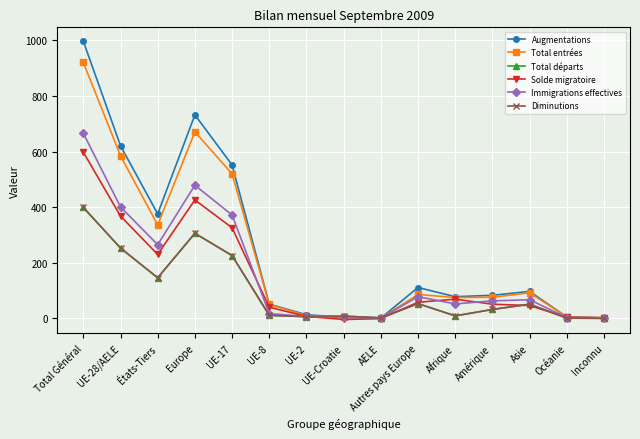

True or false: Total départs has a value of 180 at Europe.

False